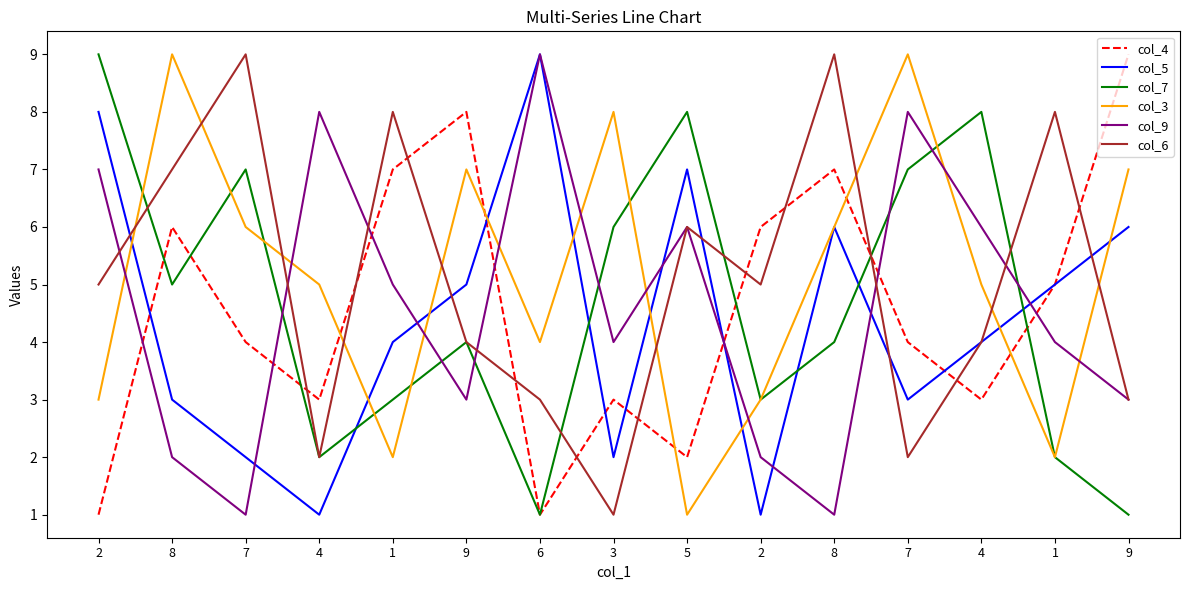

What is the label of the 2nd point from the left?

8